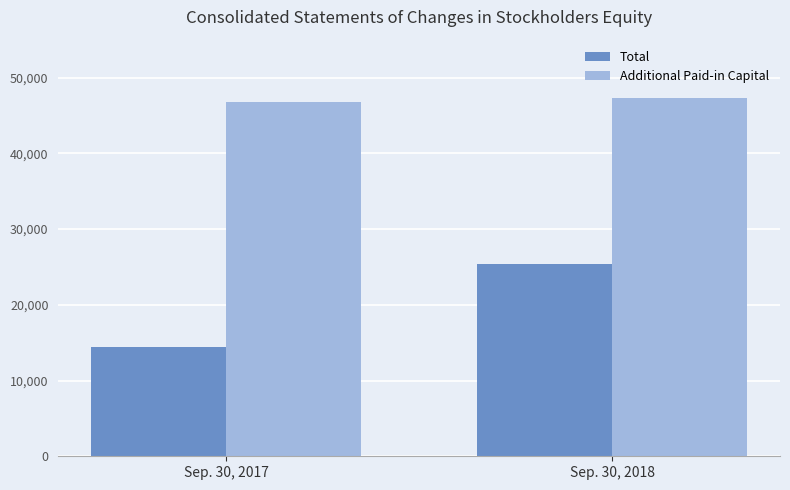

Which series has the widest spread of values?

Total